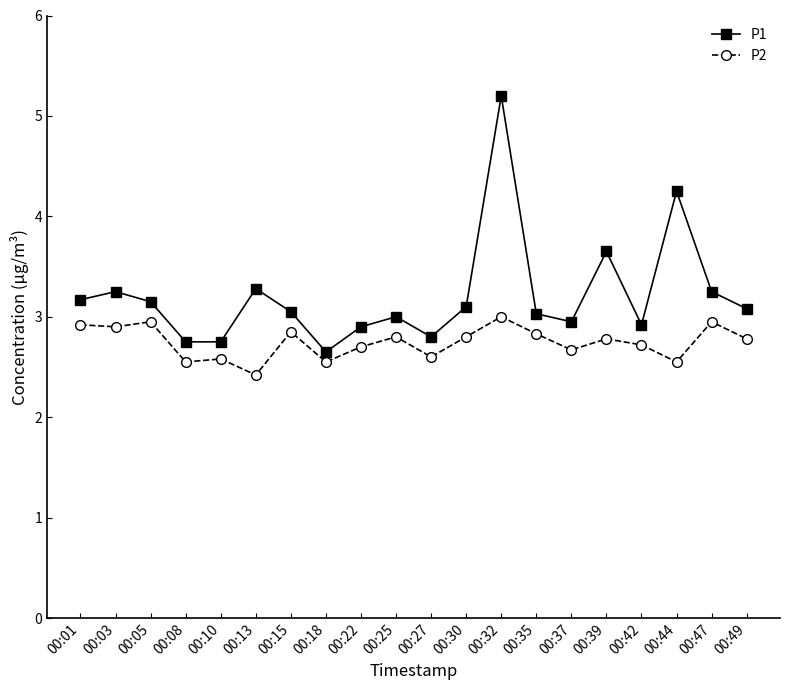

True or false: P2 has more than 0 points higher than both neighbors.

True